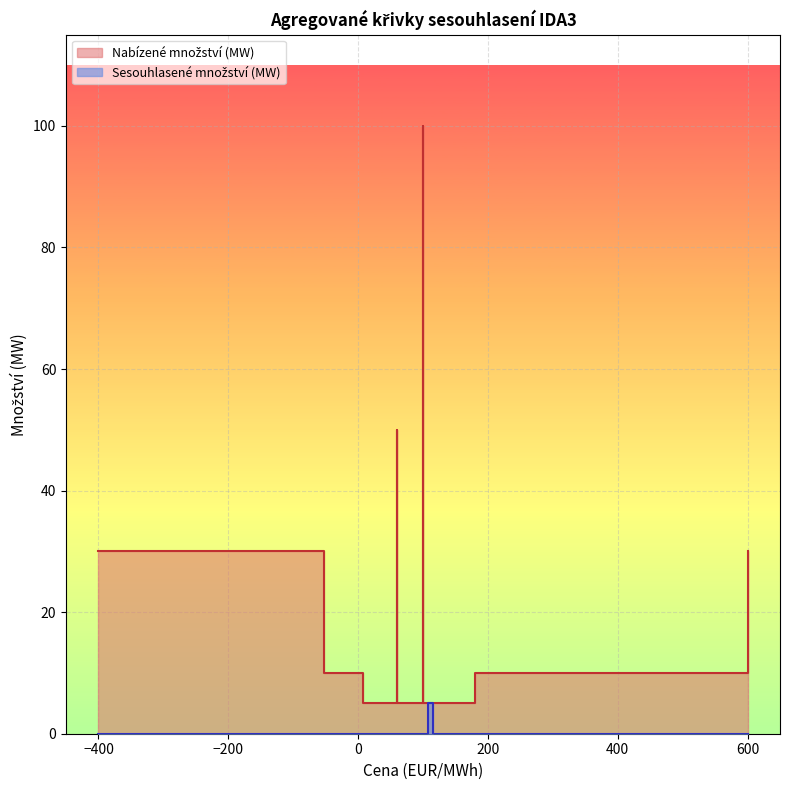

True or false: Nabízené množství (MW) has a value of 5 at 12.

True